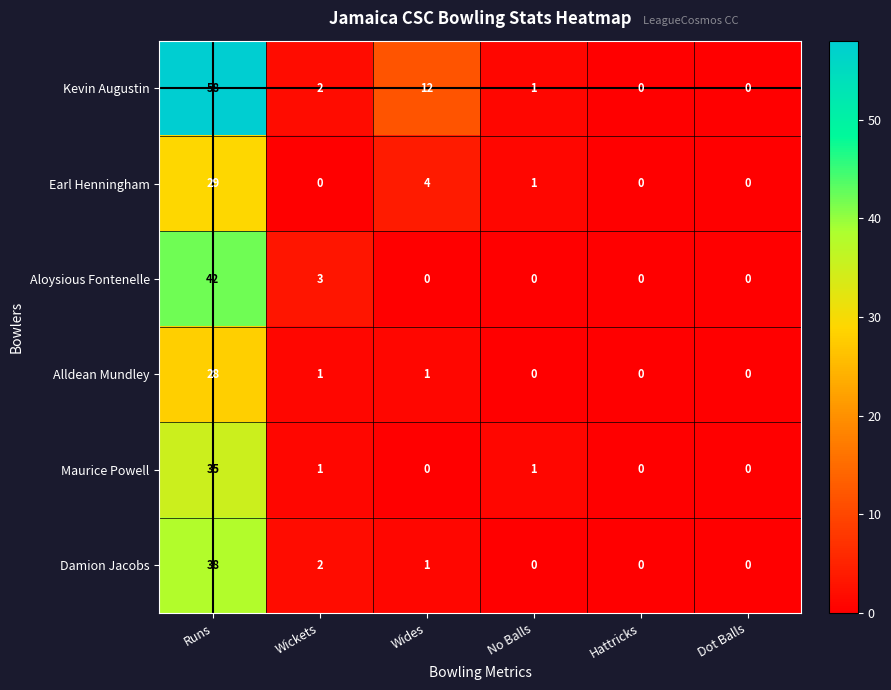

Where does the Earl Henningham series first go above 1?

Runs